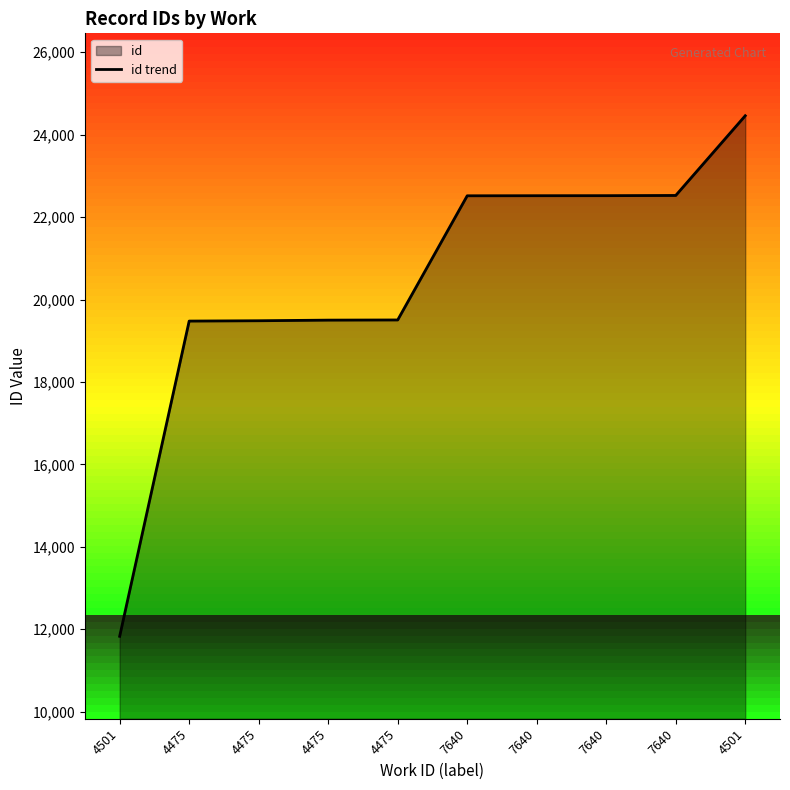

Reading right to left, list all the values displayed in this chart.

24460	22526	22521	22520	22518	19505	19501	19486	19478	11829